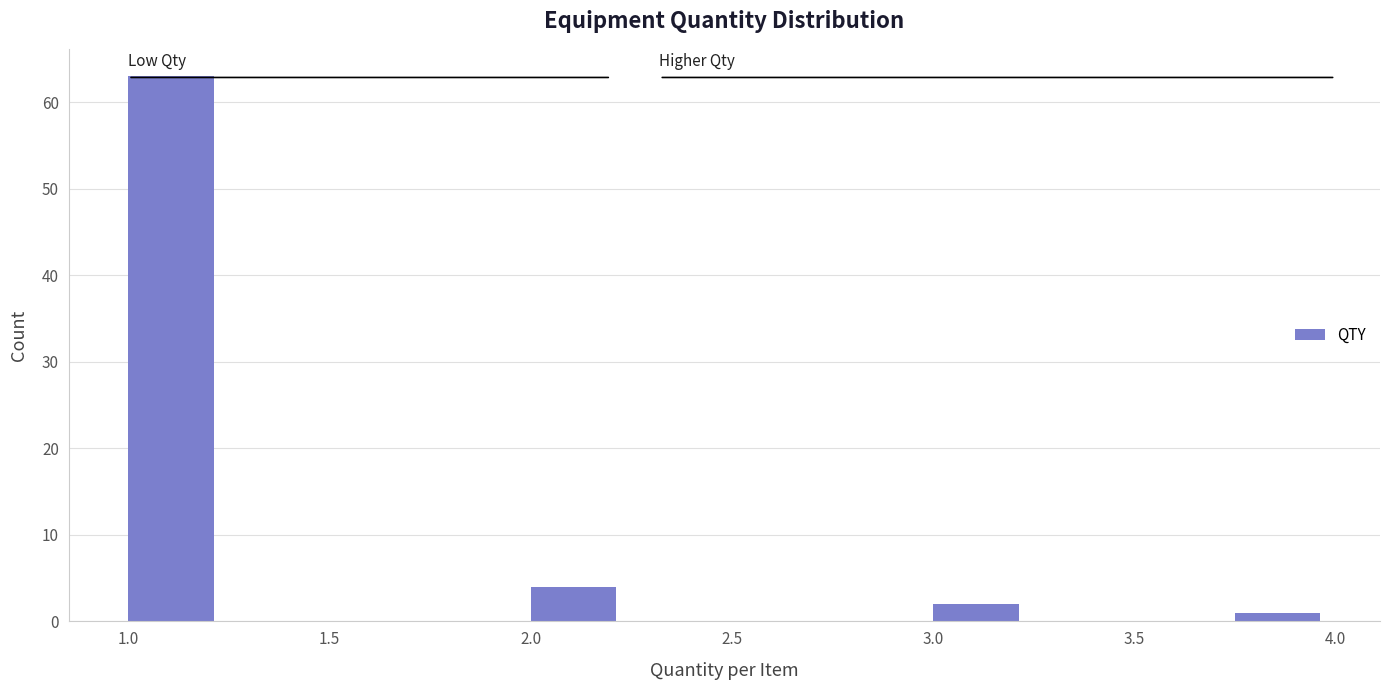

Reading left to right, list every bar in this chart as the range it spans on the x-axis followed by its height. The values are not printed on the chart, so give them approximately, as read against the axis.

1.00 to 1.25: 63
1.25 to 1.50: 0
1.50 to 1.75: 0
1.75 to 2.00: 0
2.00 to 2.25: 4
2.25 to 2.50: 0
2.50 to 2.75: 0
2.75 to 3.00: 0
3.00 to 3.25: 2
3.25 to 3.50: 0
3.50 to 3.75: 0
3.75 to 4.00: 1